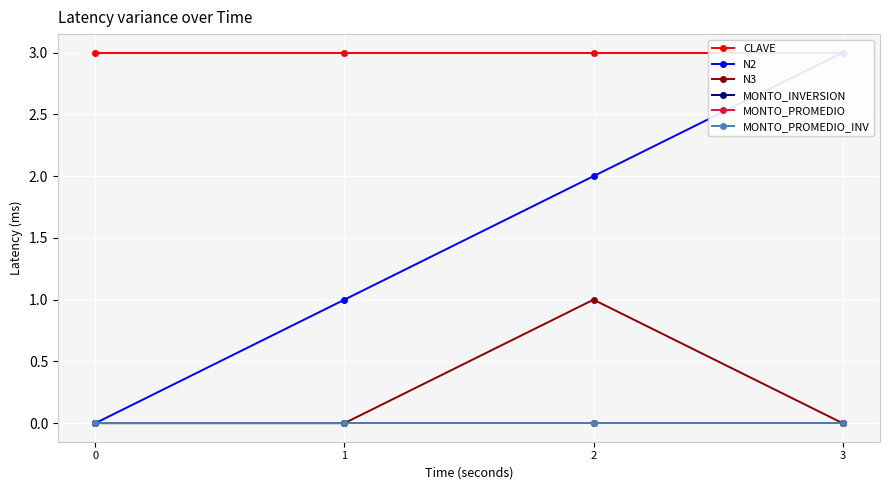

Which series changed the most between 1 and 3?

N2